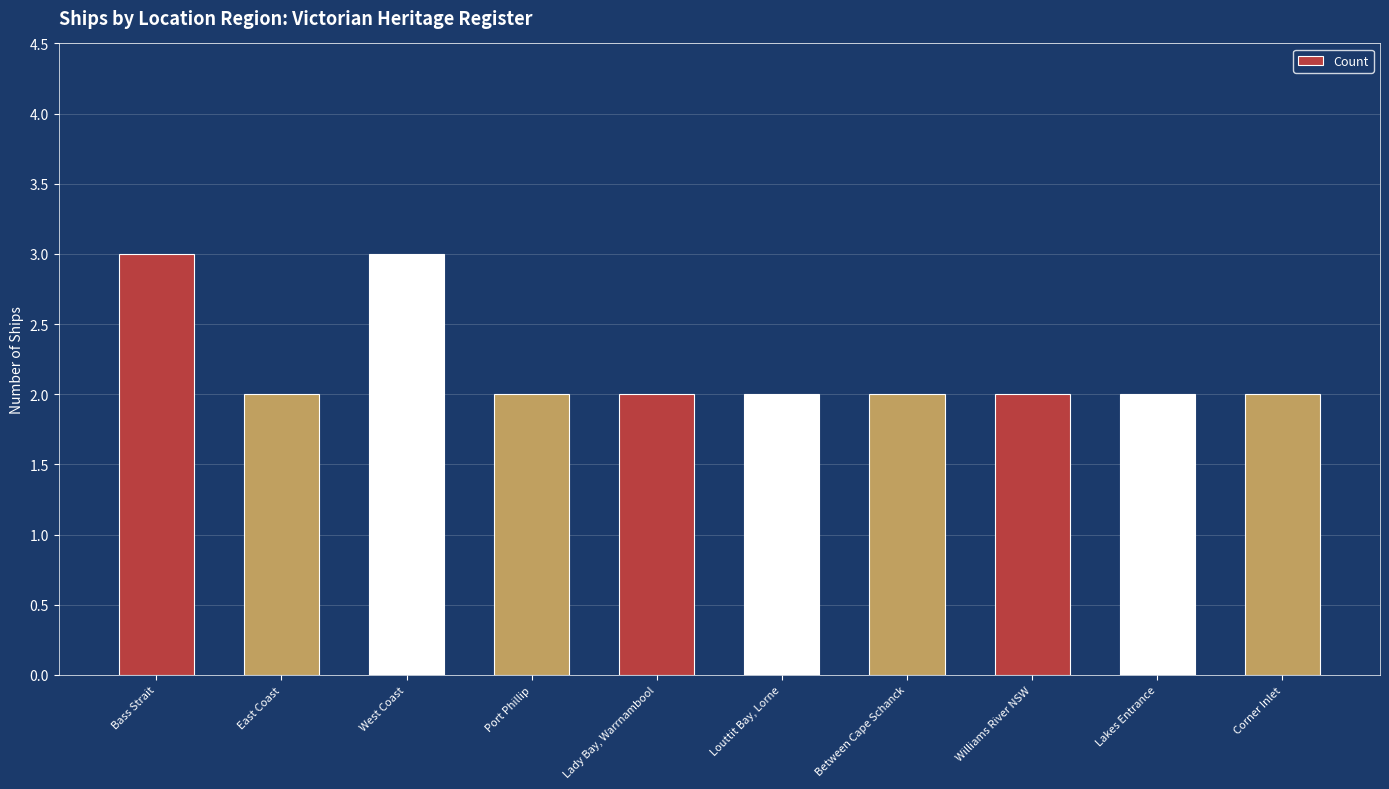

Between Louttit Bay, Lorne and West Coast, which is larger?

West Coast